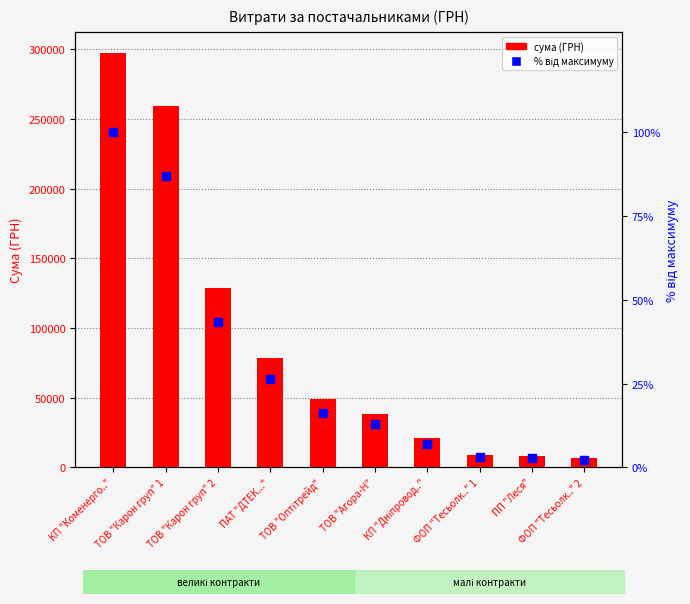

What are all the series names shown in the legend?

СУМА (ГРН), % від максимуму